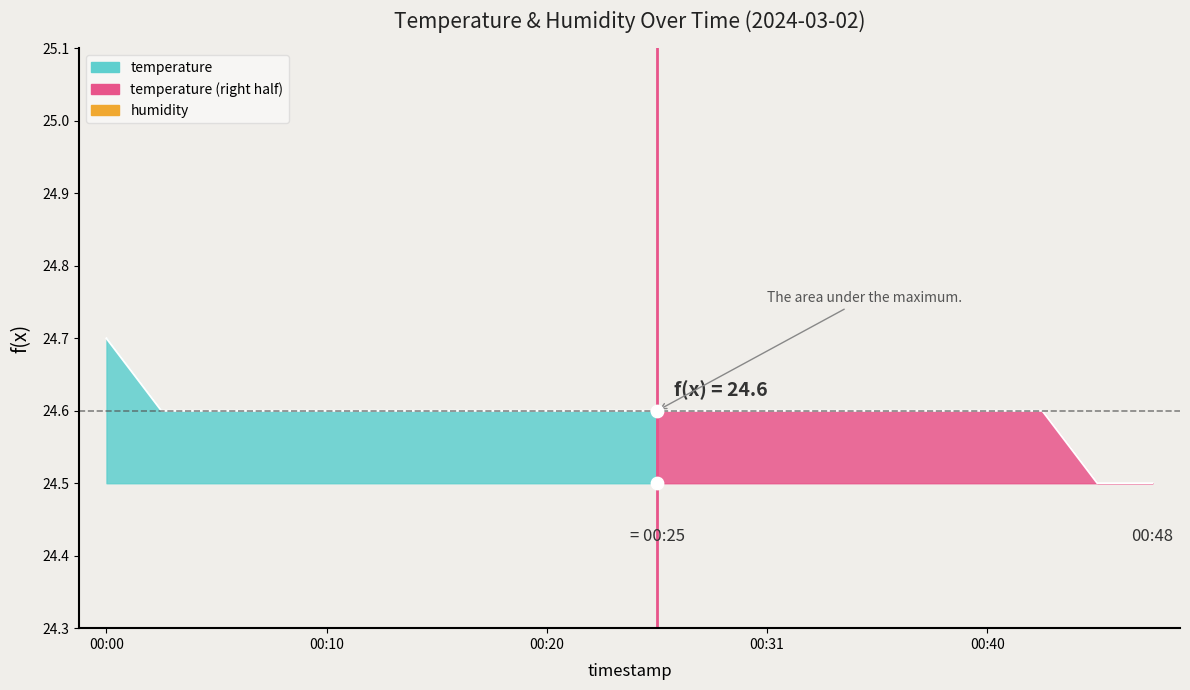

What is the ratio of the value at 00:15 to the value at 00:25?

1.0